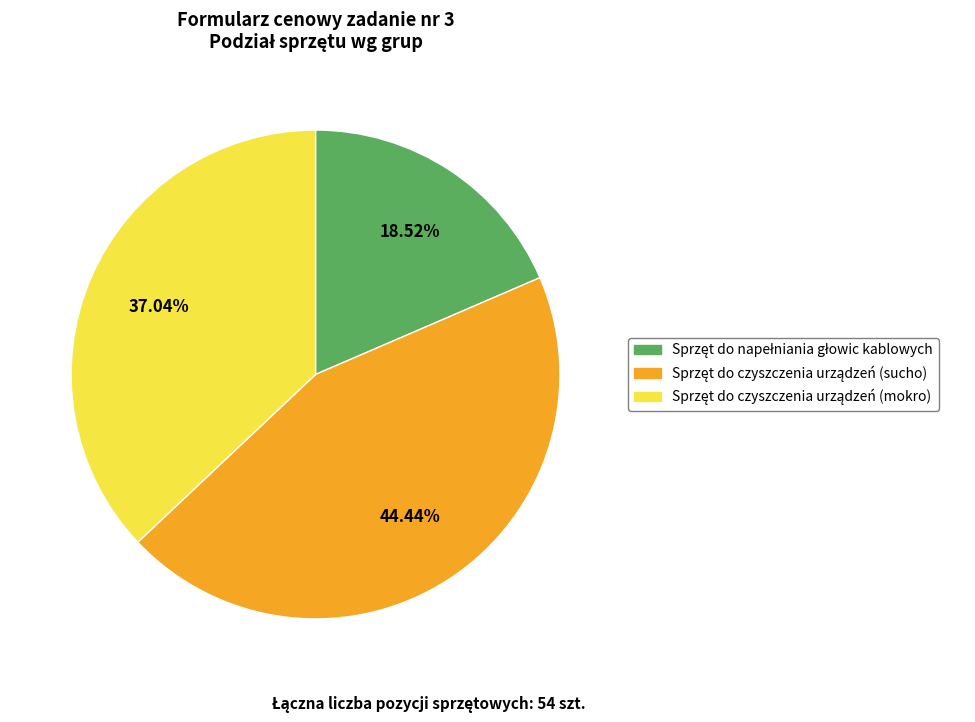

Does any single category account for the majority?

No